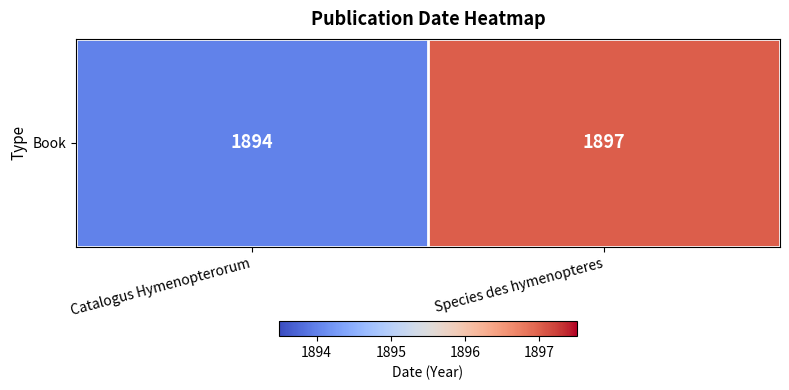

What is the difference between the maximum and minimum values?

3